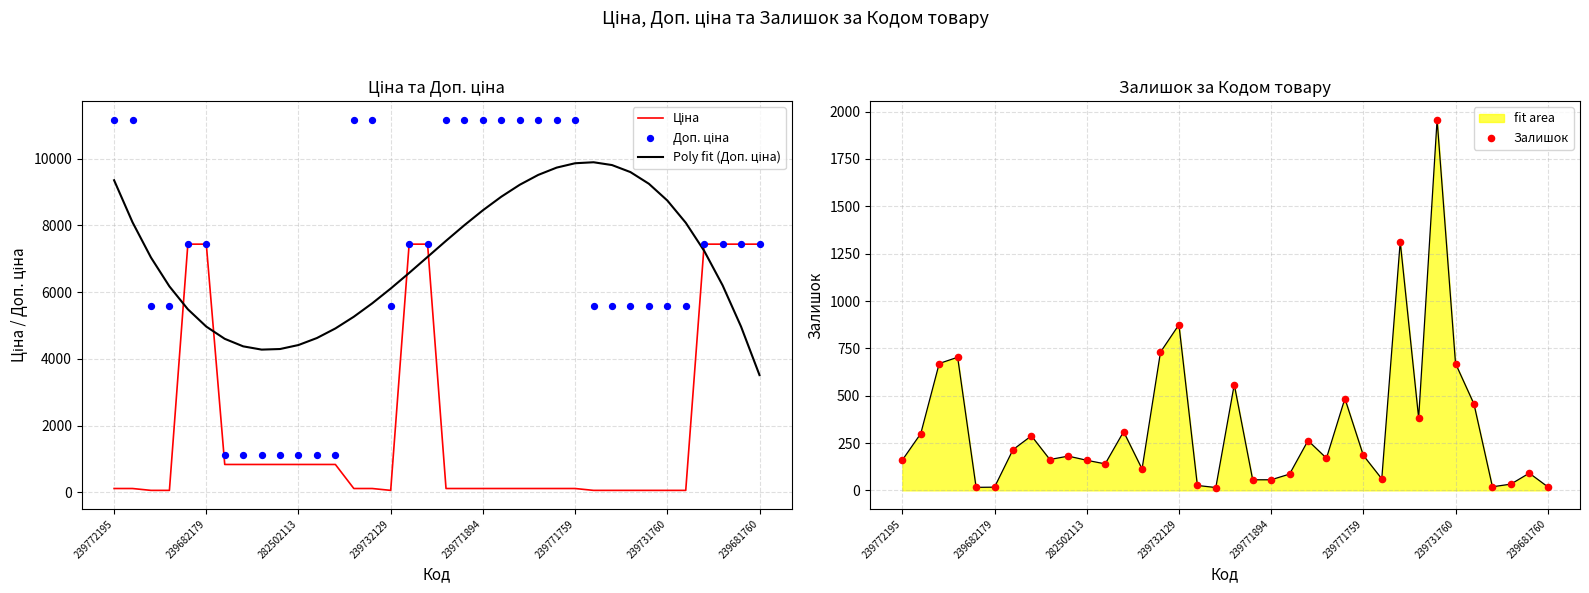

Which series contains the lowest Y value?

Залишок